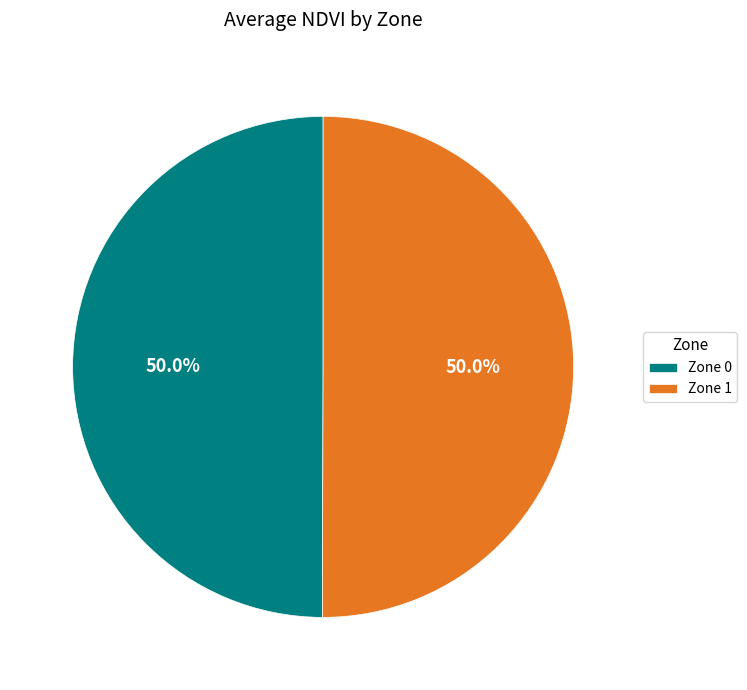

Combined, do Zone 1 and Zone 0 account for over 50%?

Yes